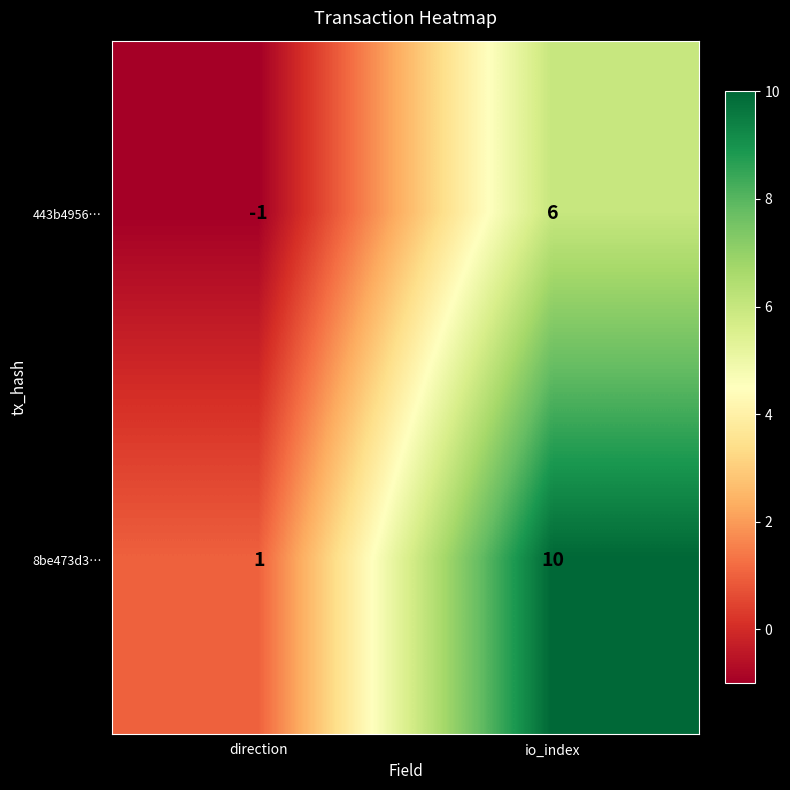

True or false: 8be473d3… has a value of 0 at direction.

False